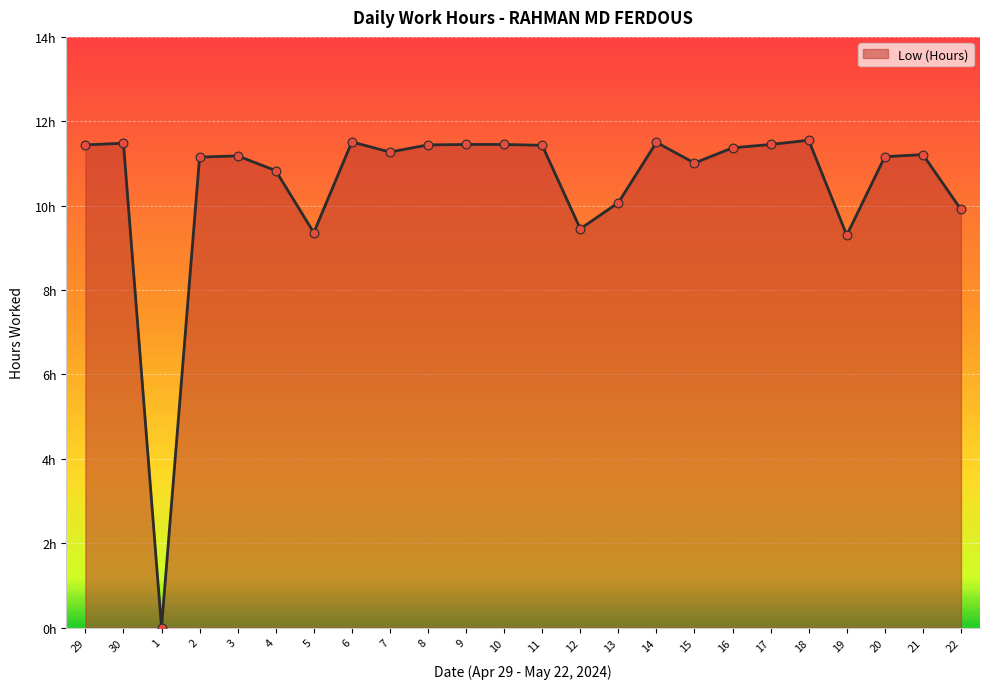

Is this an area chart (filled region under the line)?

Yes